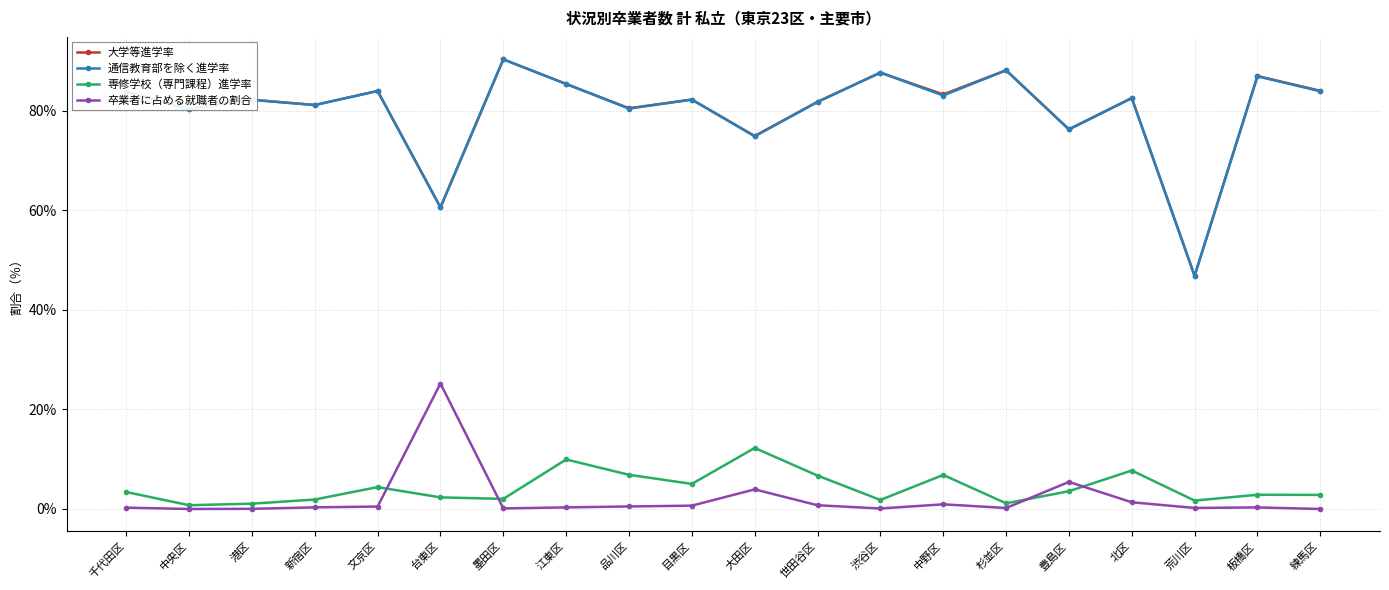

The value of 通信教育部を除く進学率 at 荒川区 is 46.8. True or false?

True